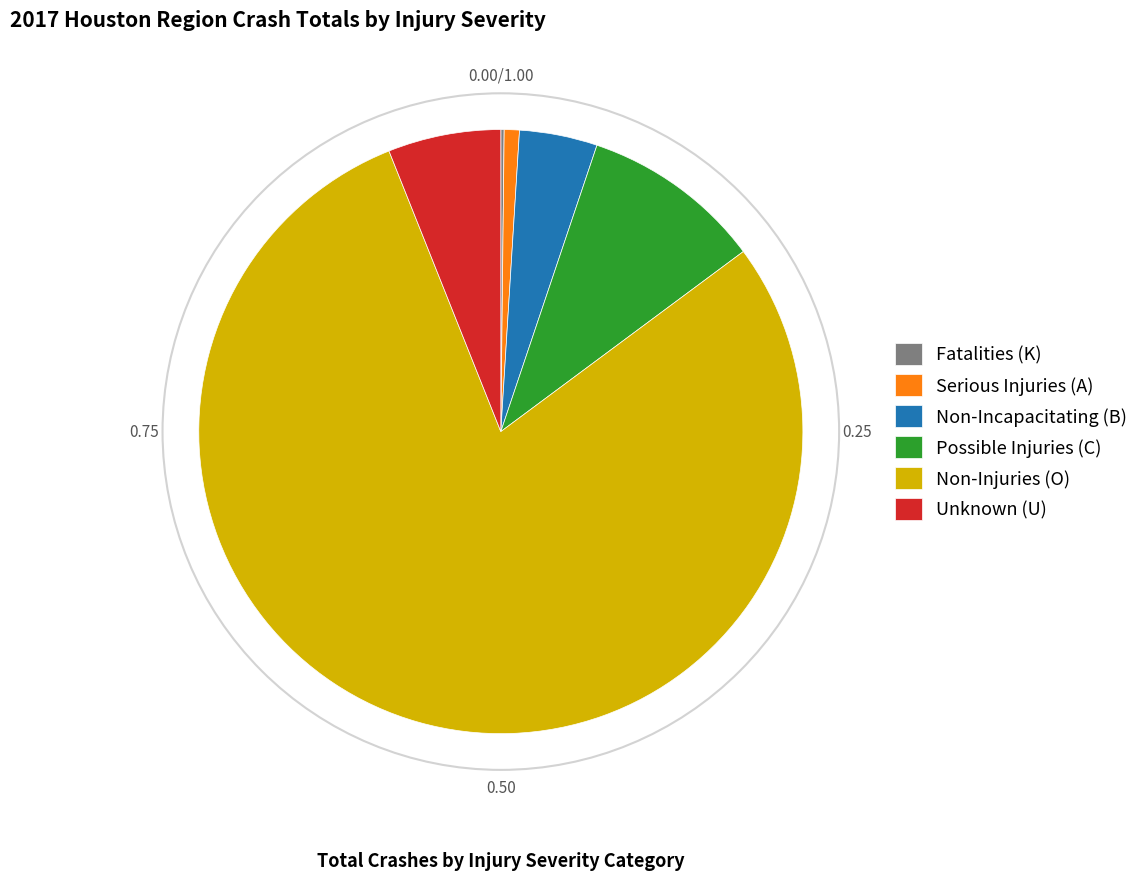

Between Non-Incapacitating (B) and Serious Injuries (A), which is larger?

Non-Incapacitating (B)